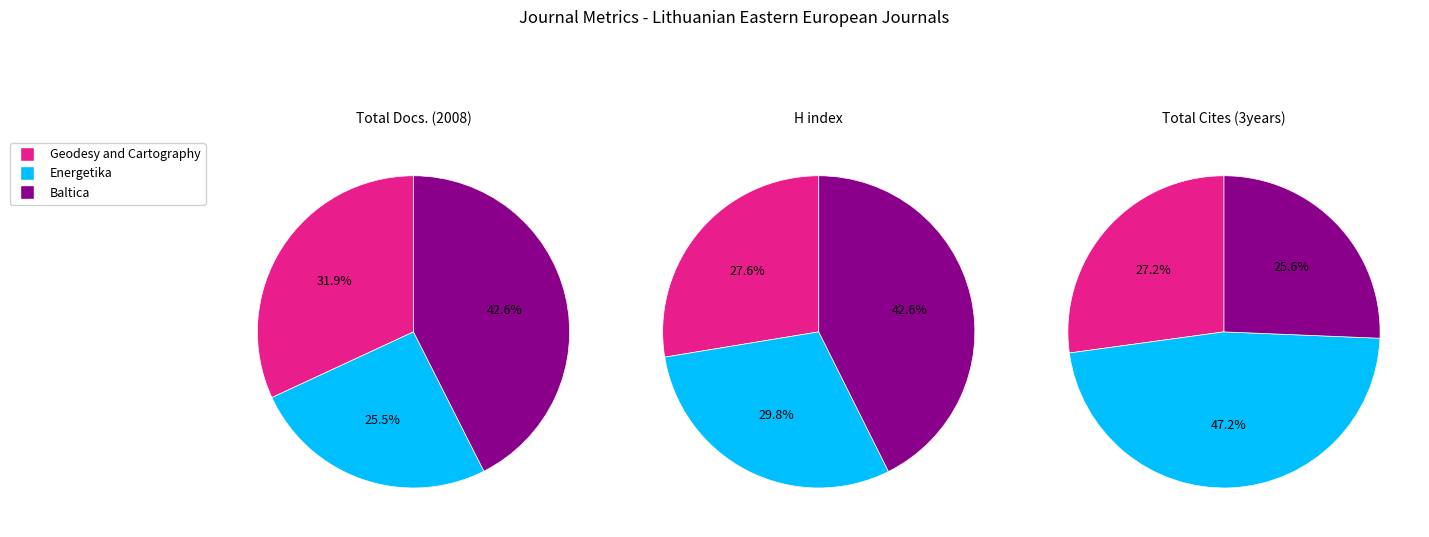

Is the sum of Baltica and Geodesy and Cartography greater than half?

Yes